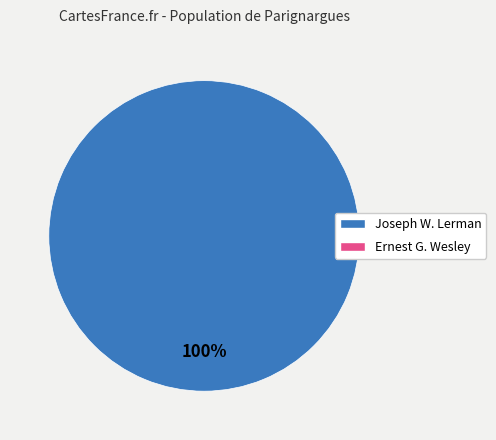

Does any single category account for the majority?

Yes